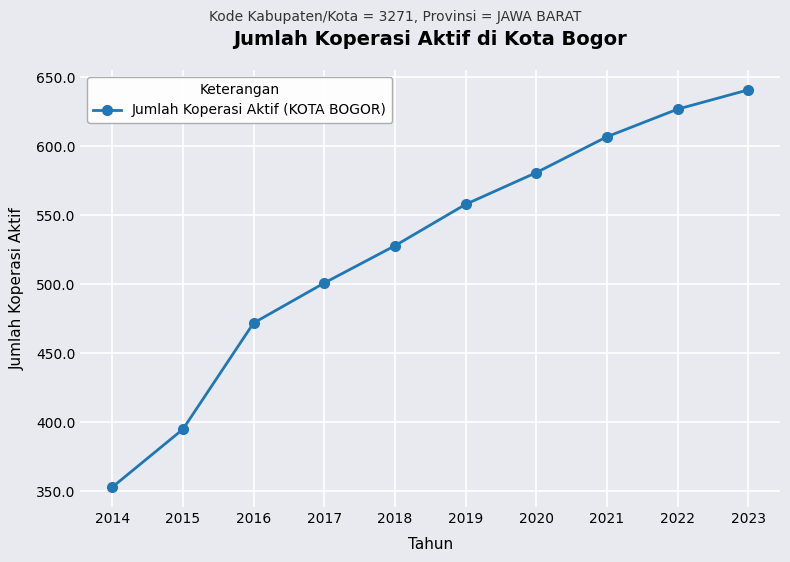

What is the difference between the maximum and minimum values?

288